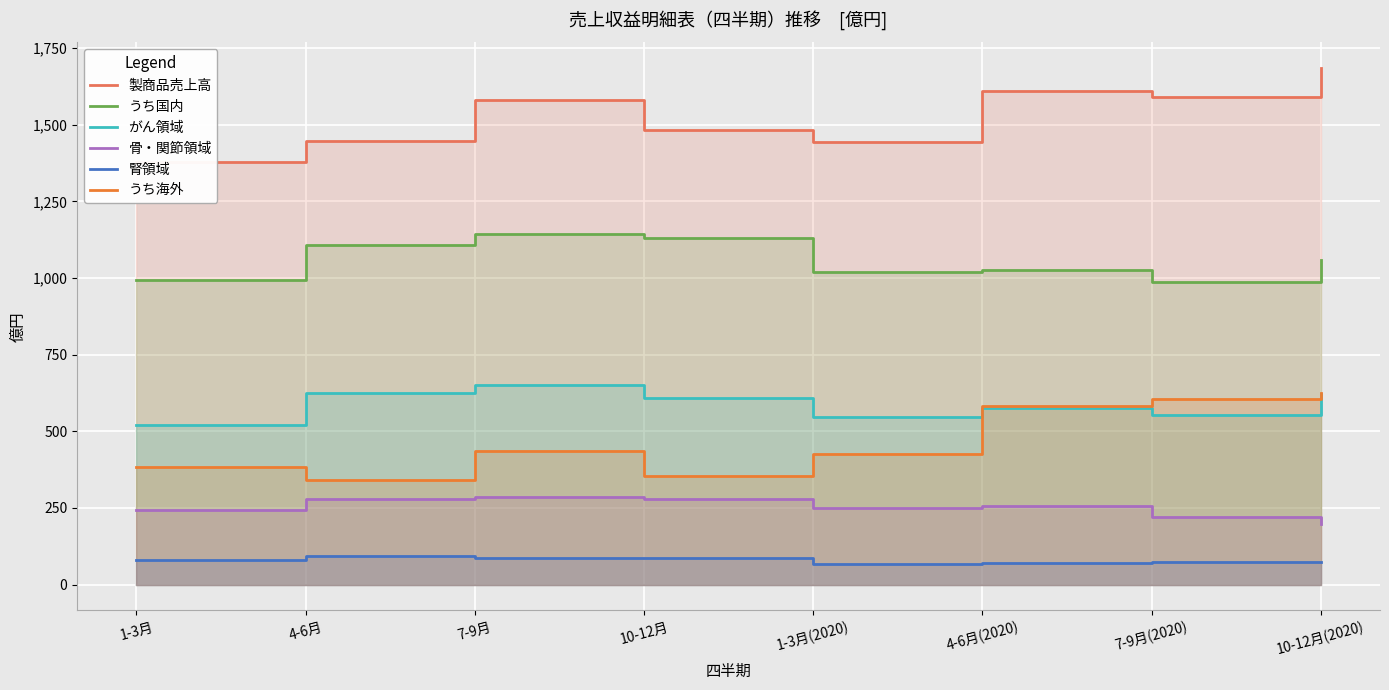

At which category is the sum across all series the highest?

10-12月(2020)